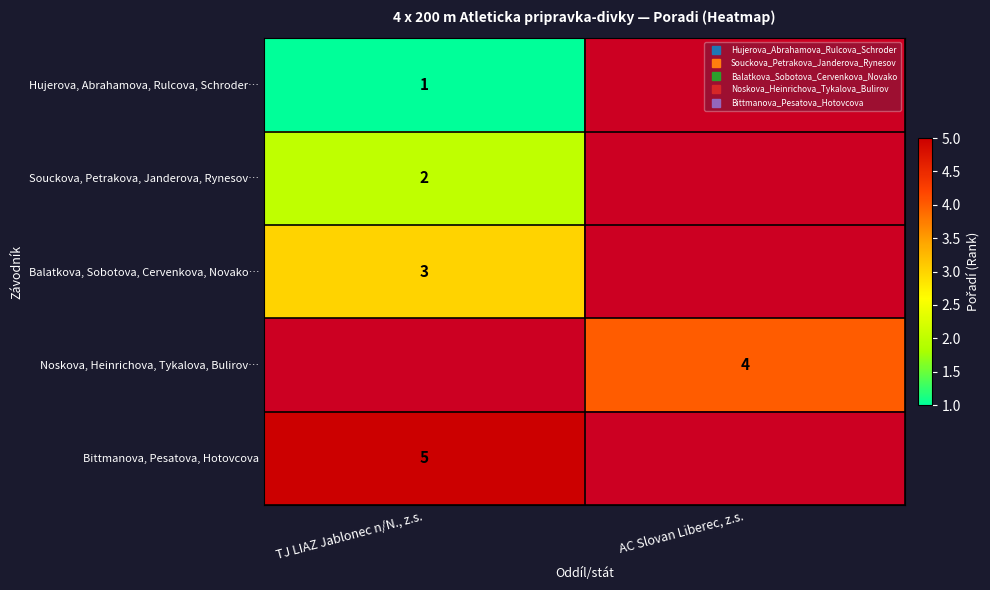

Rank the categories by Souckova, Petrakova, Janderova, Rynesov… value from highest to lowest.

TJ LIAZ Jablonec n/N., z.s., AC Slovan Liberec, z.s.